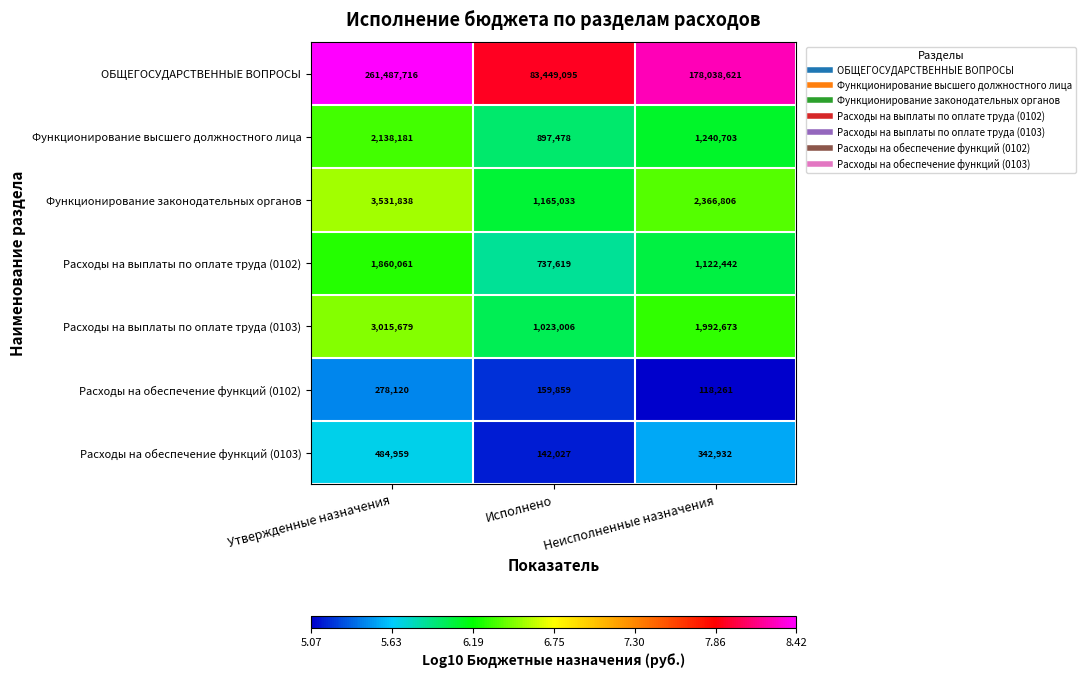

How many Функционирование законодательных органов values are between 1165033 and 3531838?

3